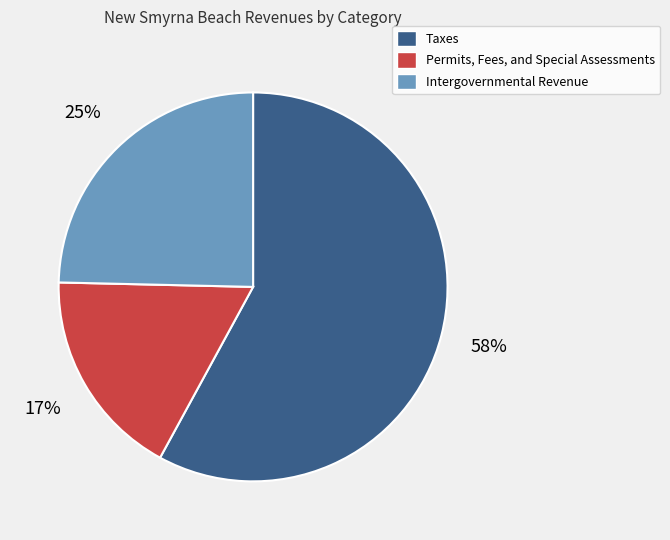

Is the sum of Permits, Fees, and Special Assessments and Taxes greater than half?

Yes